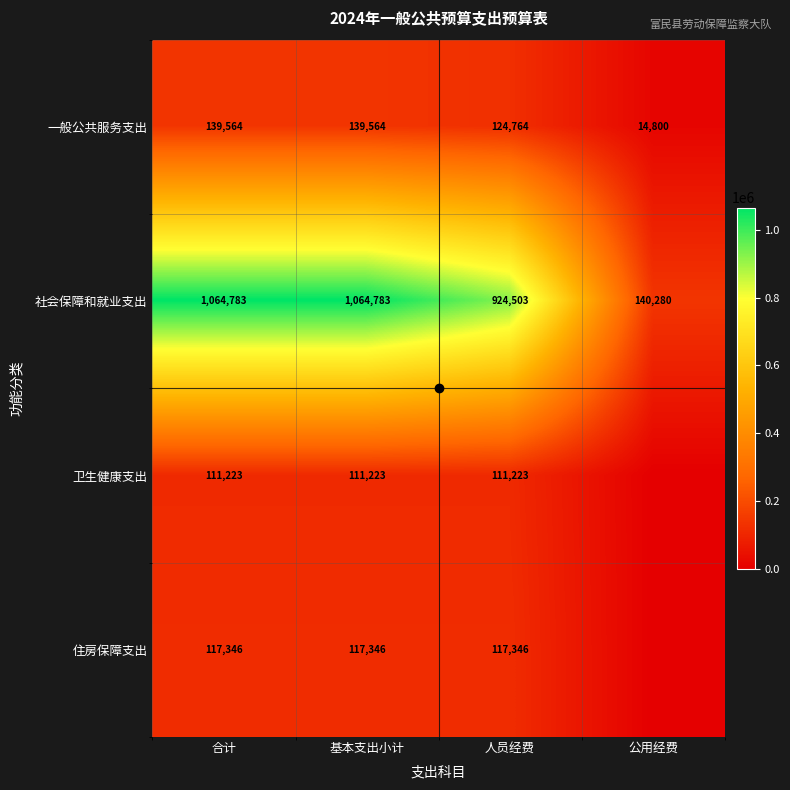

The value of 卫生健康支出 at 合计 is 184038.5. True or false?

False